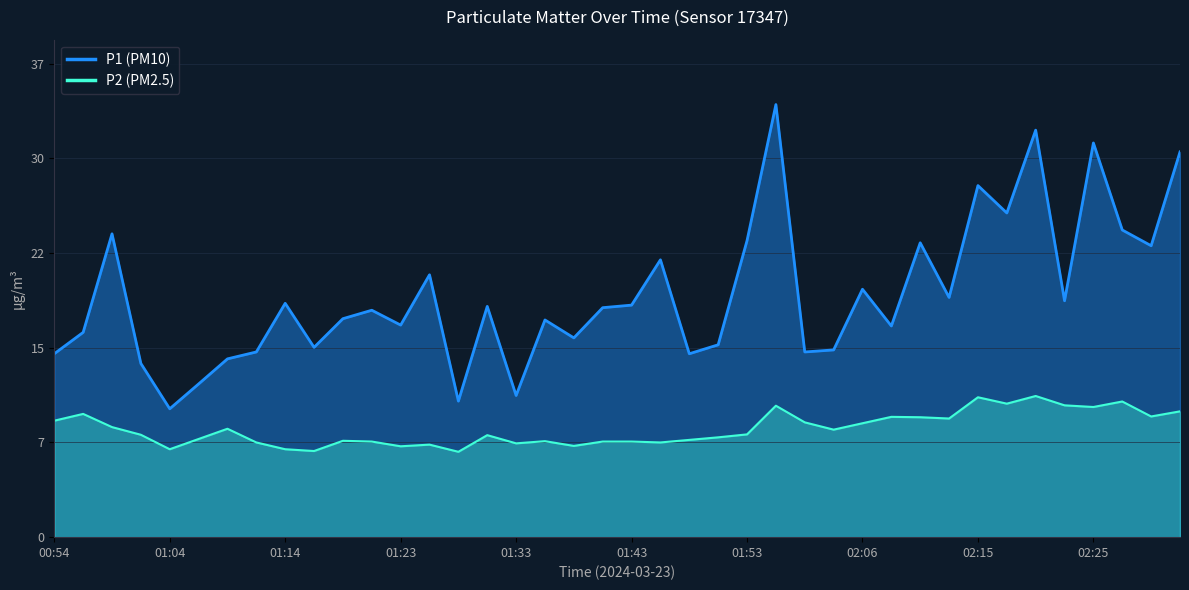

Does the chart have visible grid lines?

Yes